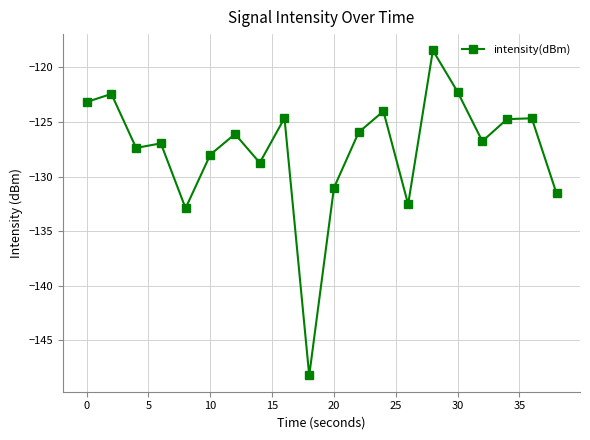

What is the smallest value displayed?

-148.2